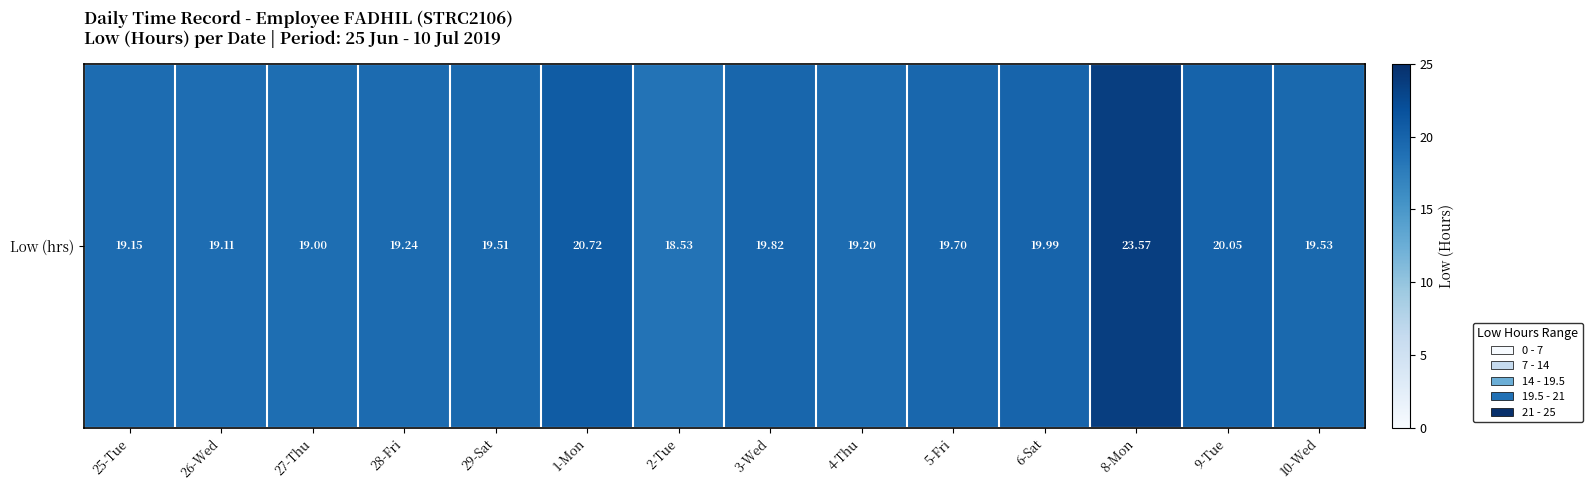

What is the average value?

19.8